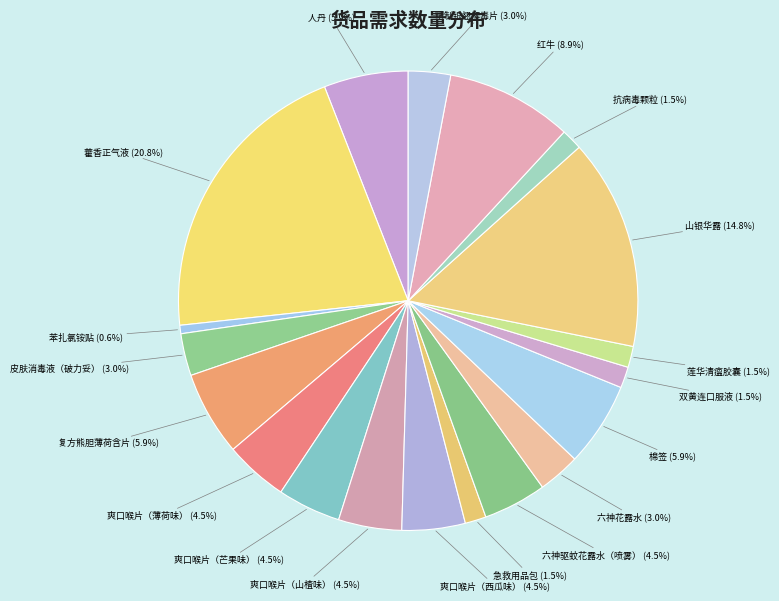

Is the sum of 藿香正气液 and 抗病毒颗粒 greater than half?

No